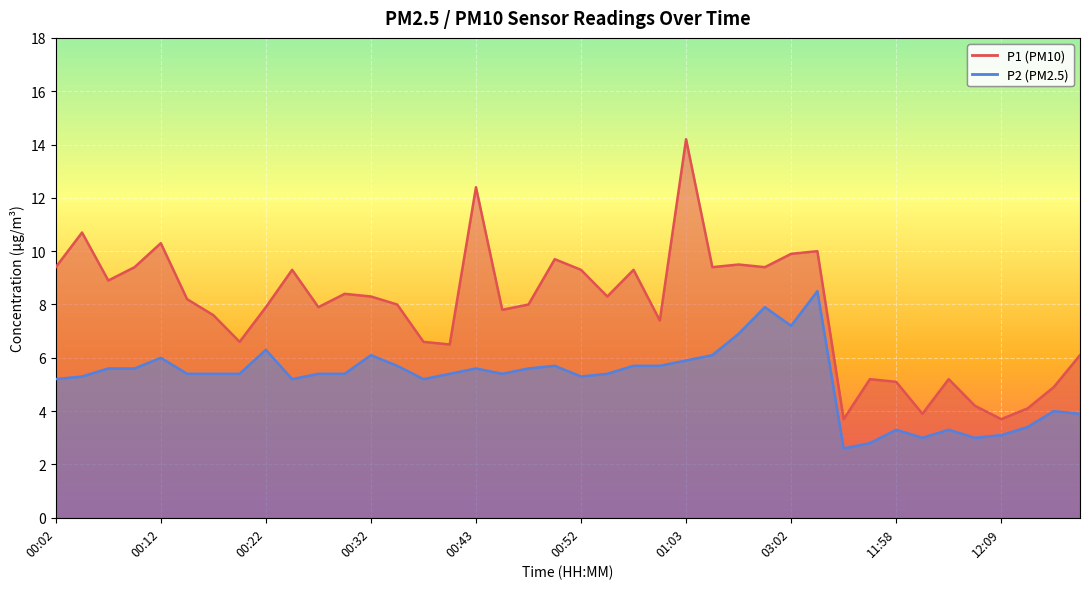

At which category does P2 reach its first local peak?

00:12